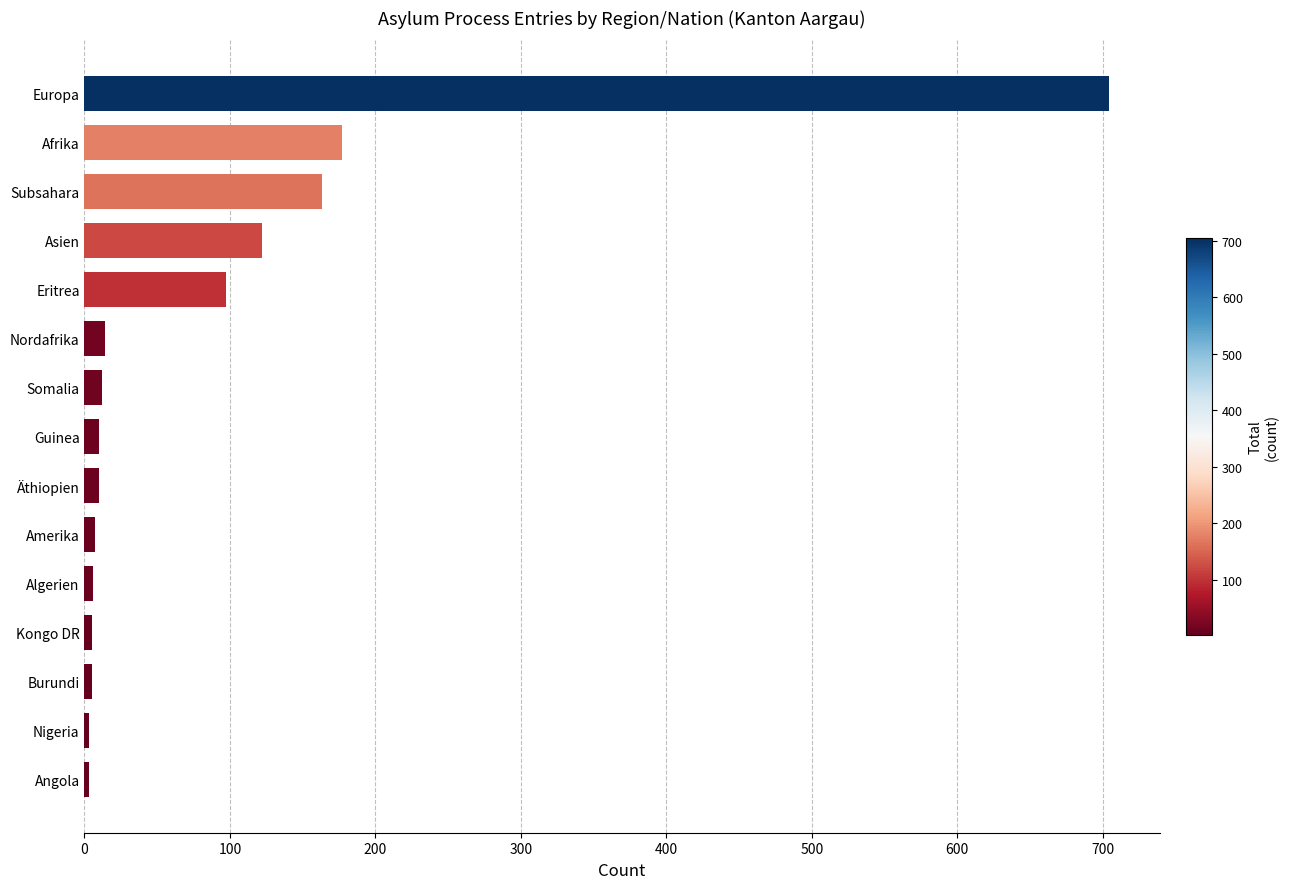

The value at Afrika is 56. True or false?

False